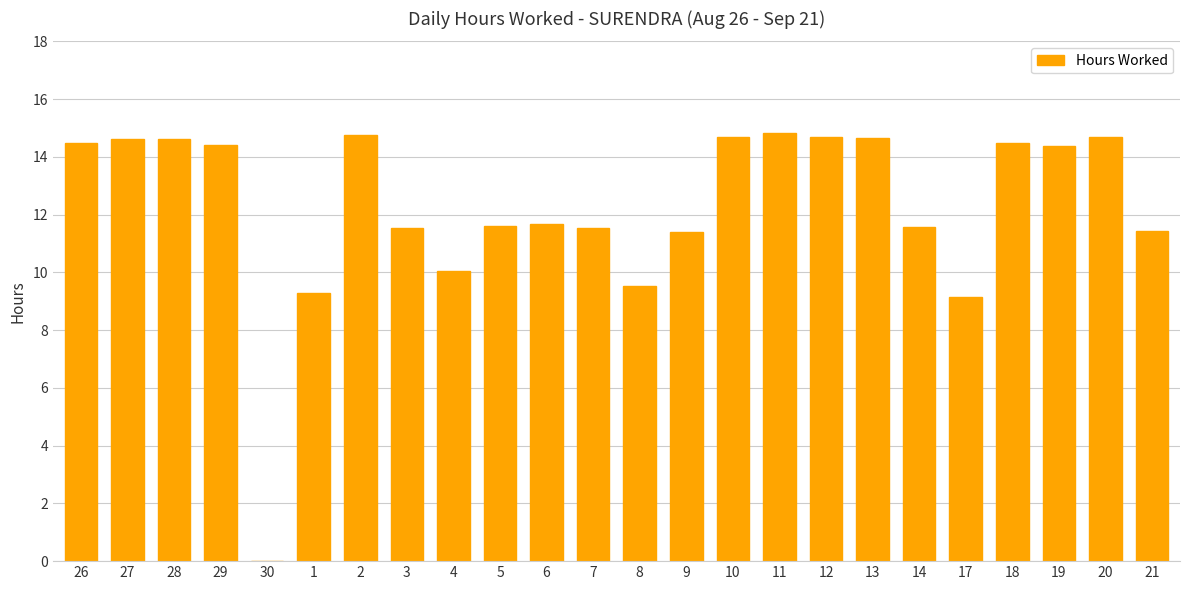

What is the maximum value shown in the chart?

14.8